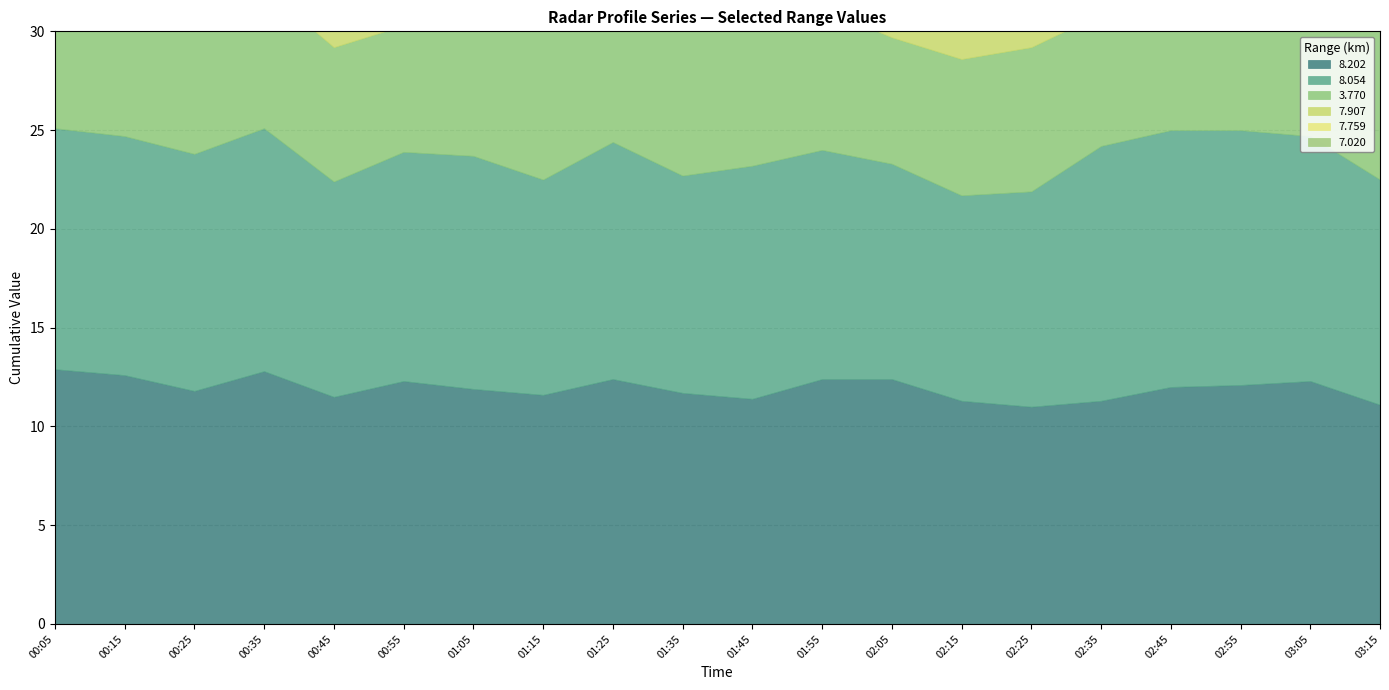

What is the difference between the maximum and minimum values in the 7.759 series?

3.3